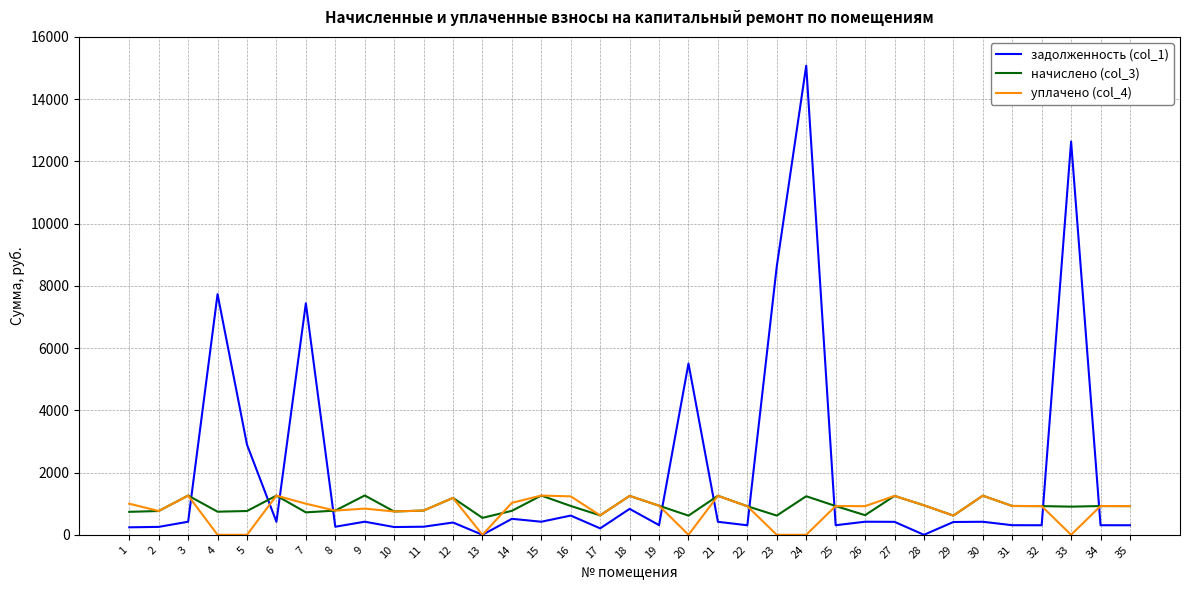

Which series has the largest total across all categories?

задолженность (col_1)